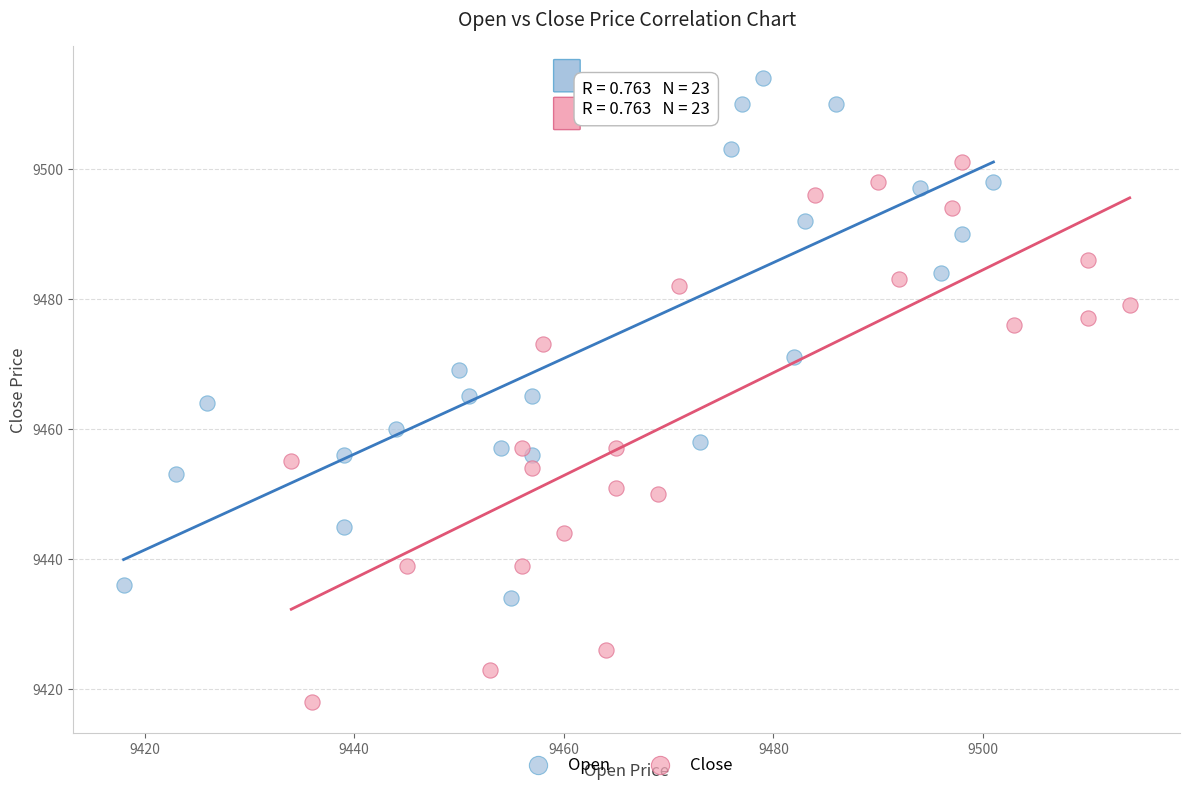

Which series has the largest Y range (max minus min)?

Close